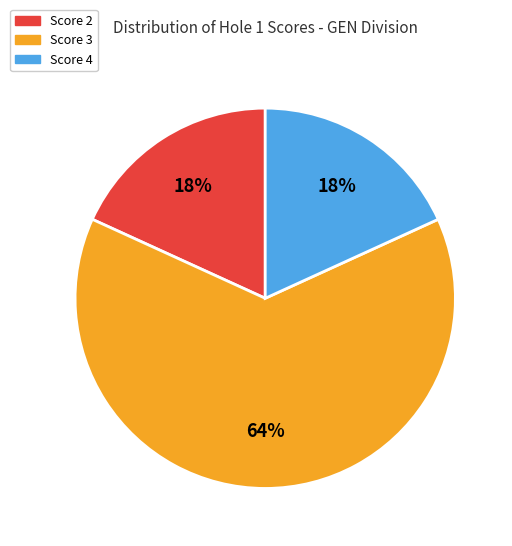

Which category has the biggest portion of the pie?

Score 3